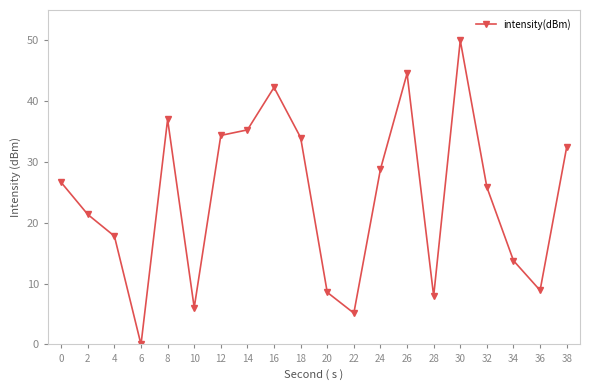

How many positive values are there?

19